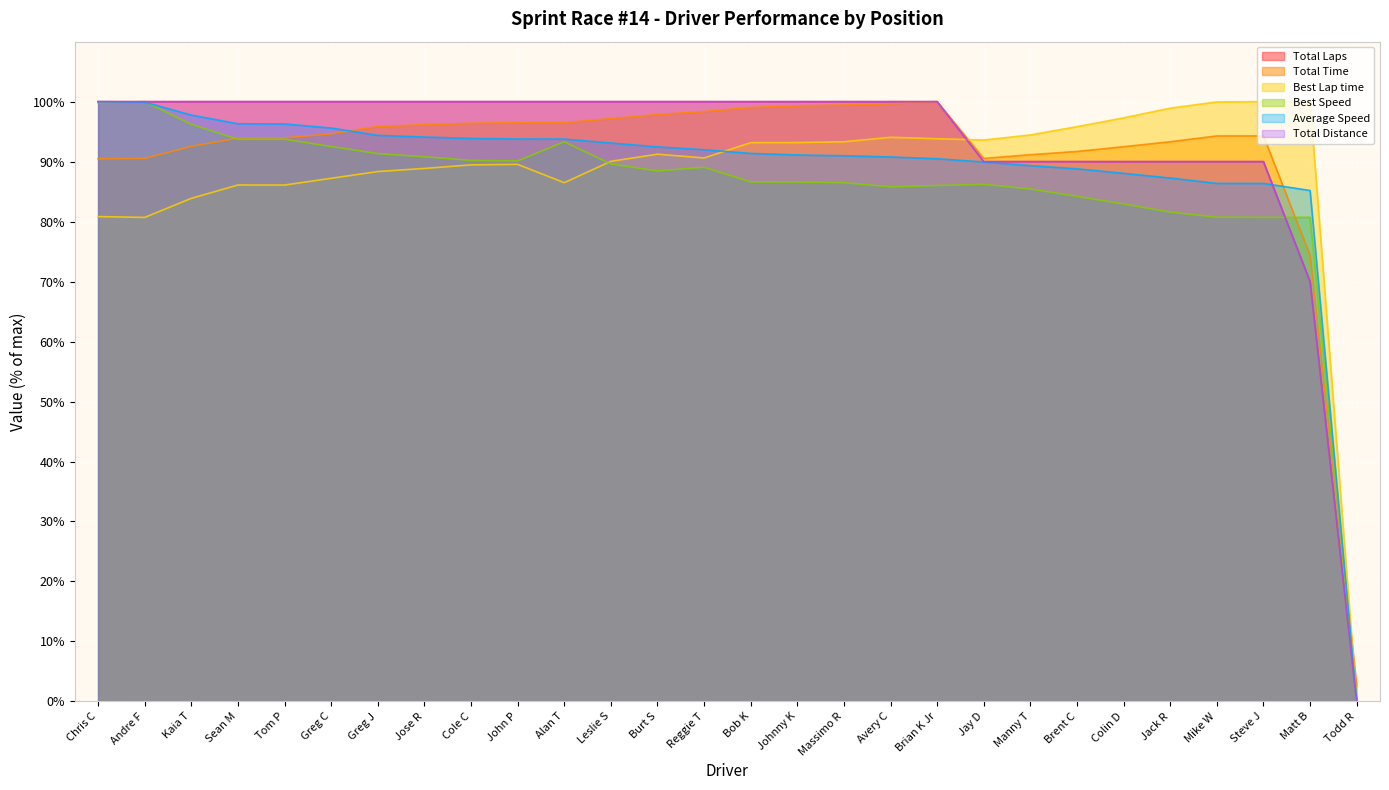

What position from the left is Alan T?

11